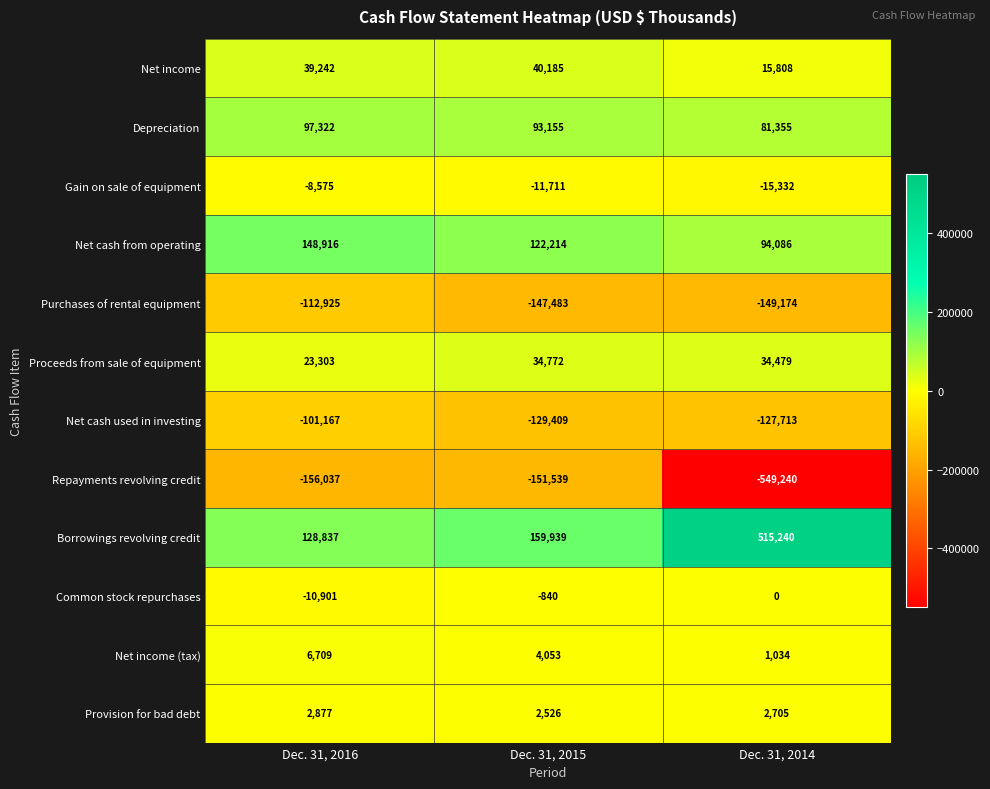

Is the value of Net cash used in investing at Dec. 31, 2015 greater than the value of Net cash from operating at Dec. 31, 2014?

No